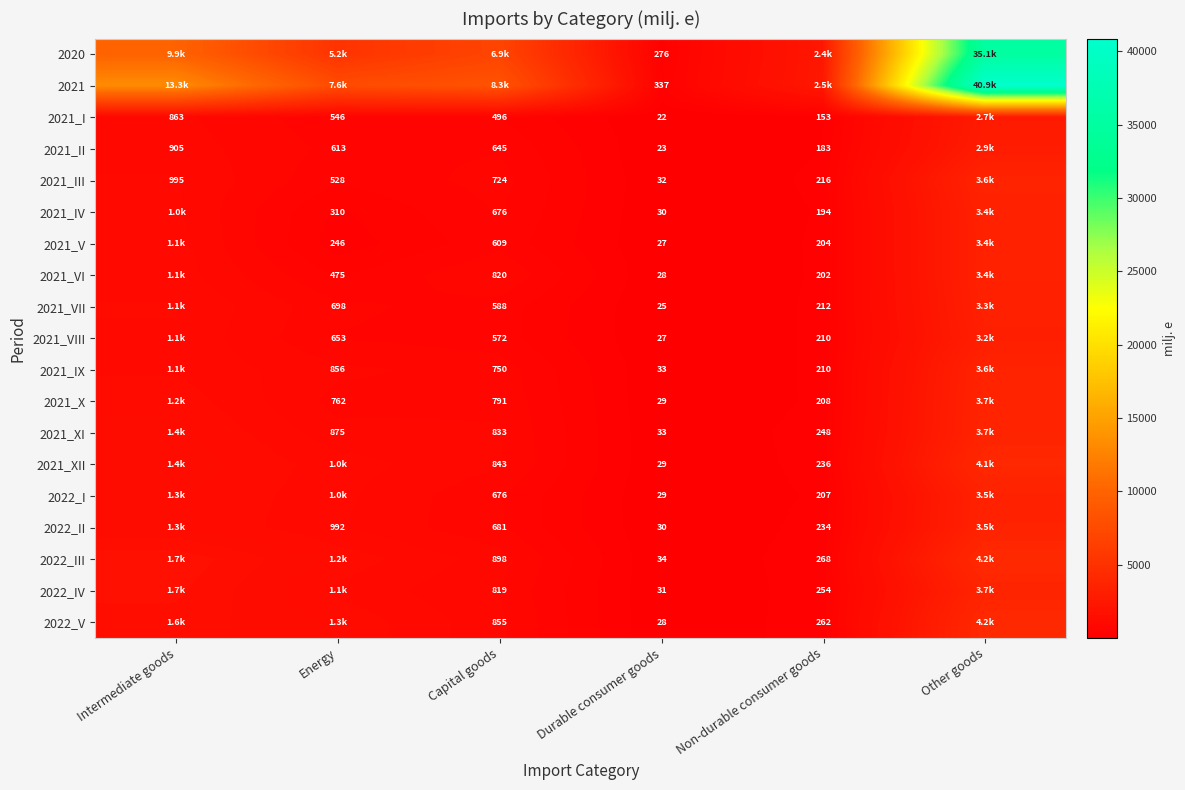

The 2021_XI series shows 874.6 at Energy. True or false?

True